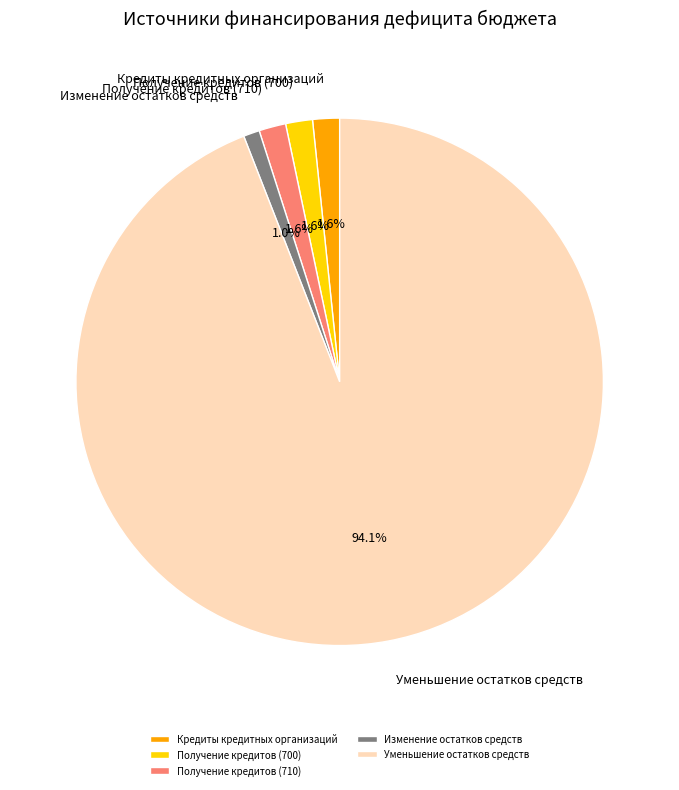

Is it true that Получение кредитов (710) is 2% of the pie?

True